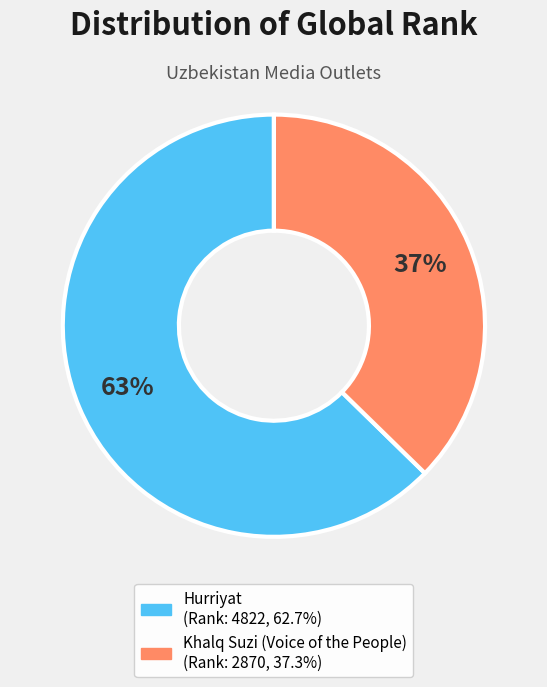

Does any single category account for the majority?

Yes